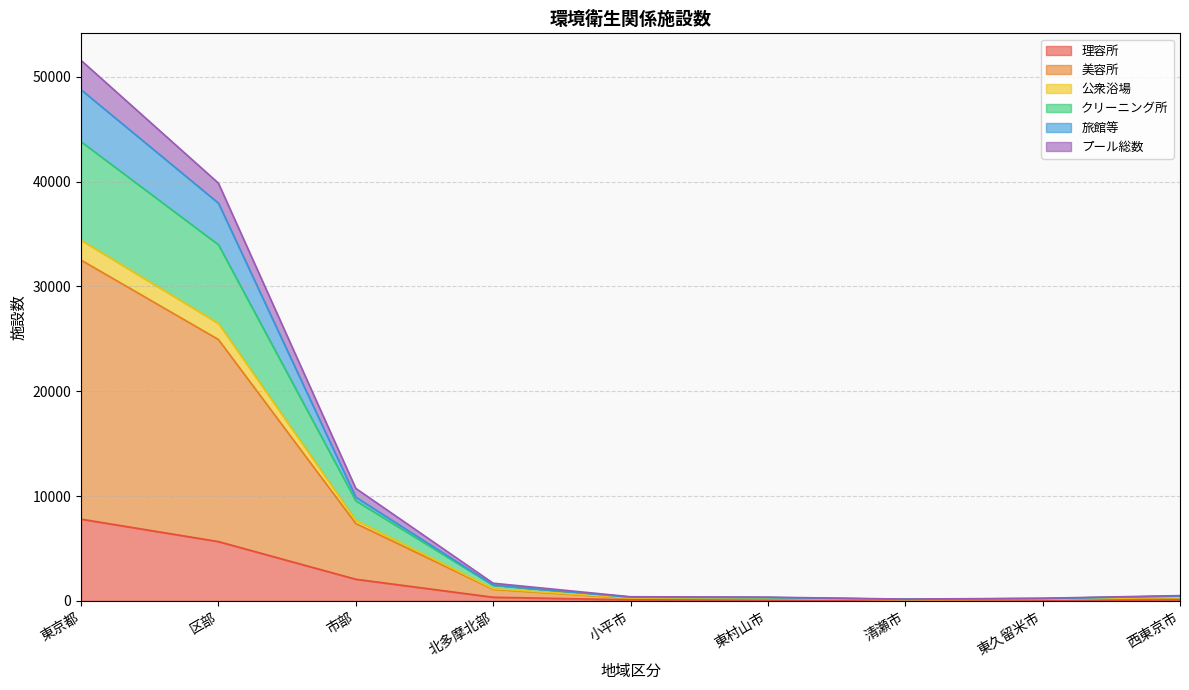

How many data points in 旅館等 are above 355?

4